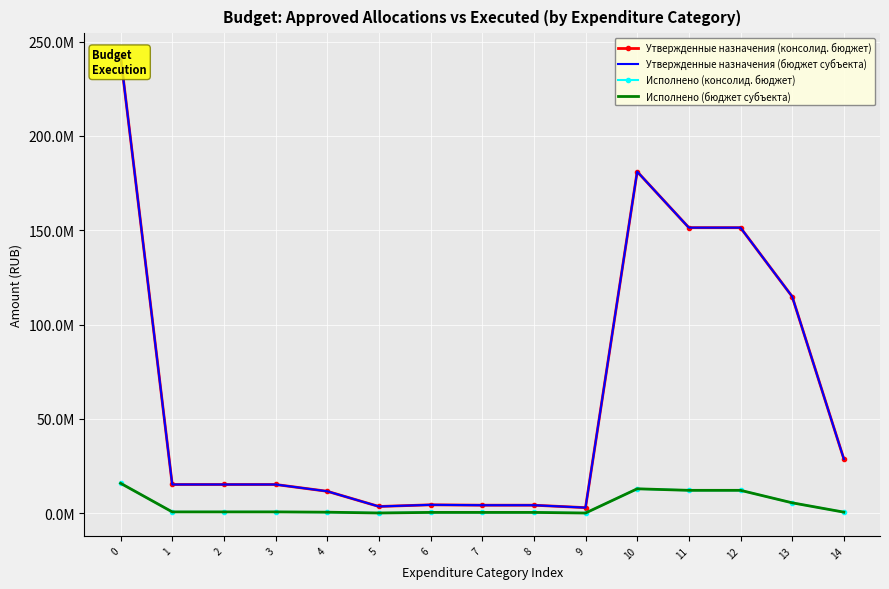

True or false: Утвержденные назначения (бюджет субъекта) and Утвержденные назначения (консолид. бюджет) cross at least once.

False